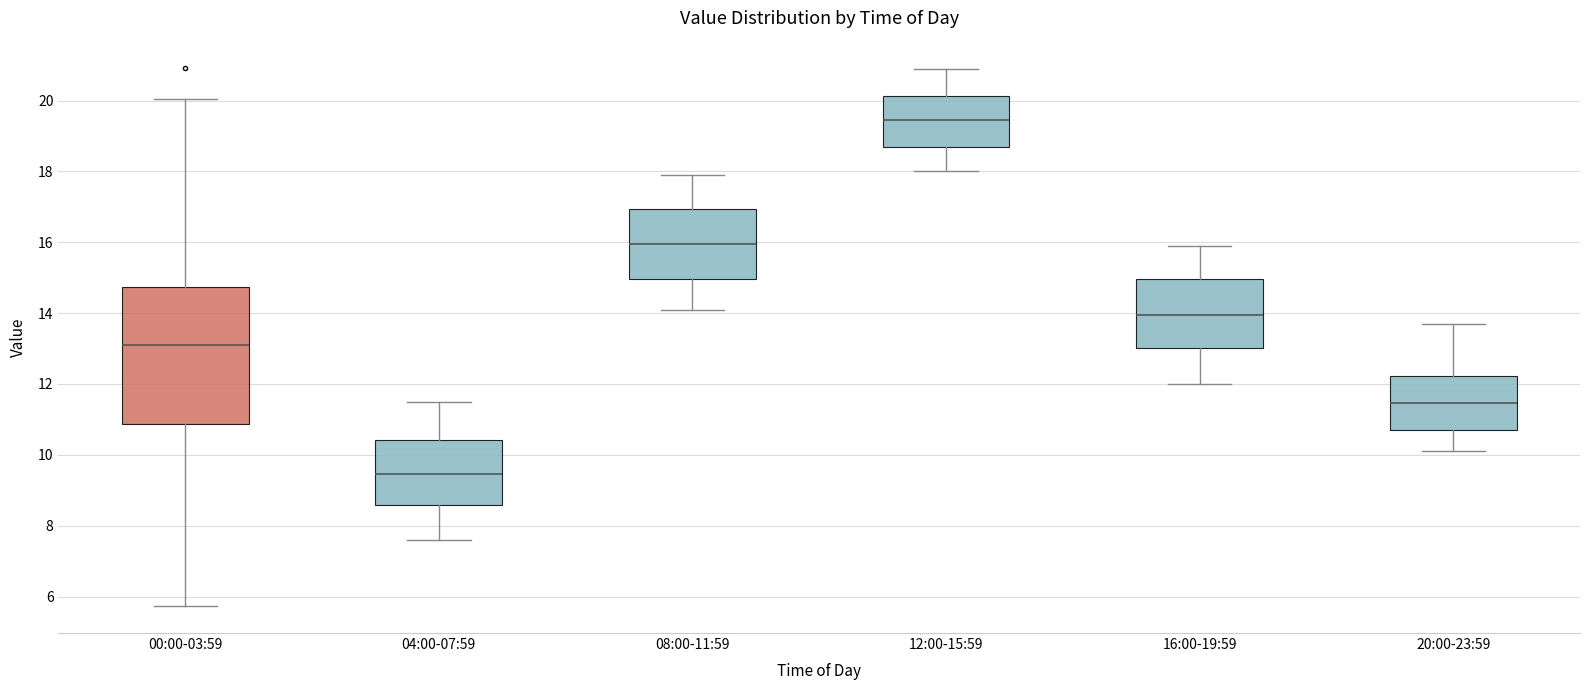

Which box is the tallest, from its lower edge to its upper edge?

00:00-03:59